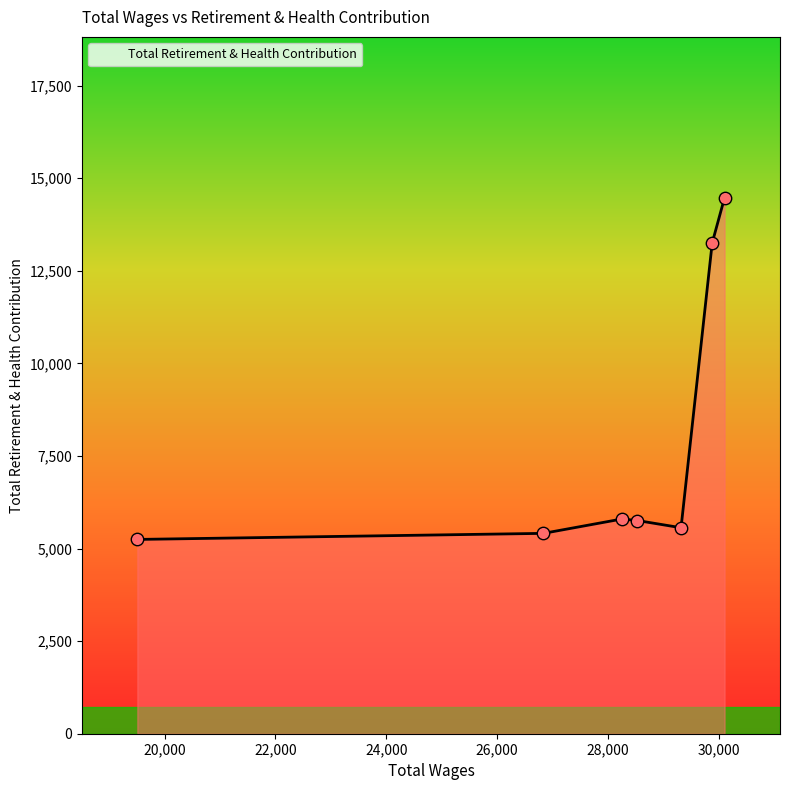

True or false: there are more than 1 points higher than both neighbors.

False